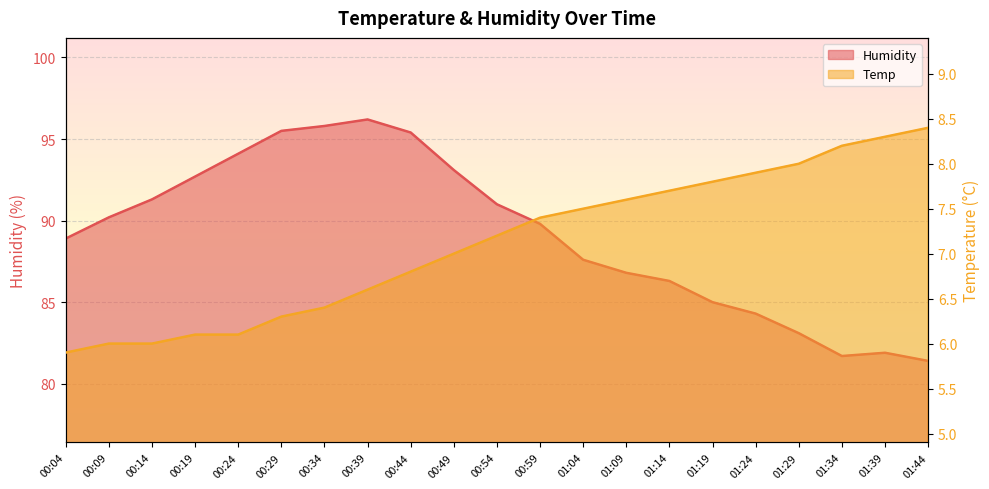

What is the difference between the second highest and second lowest values in the Humidity series?

14.1